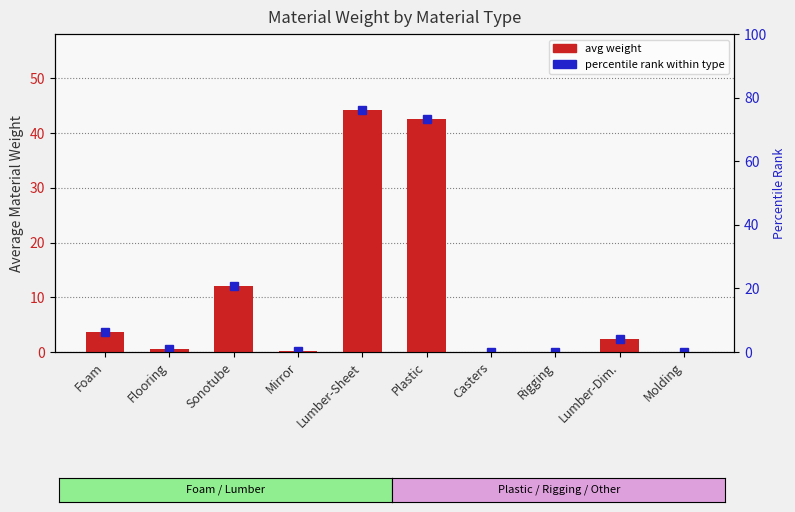

What is the label of the 5th bar from the right?

Plastic